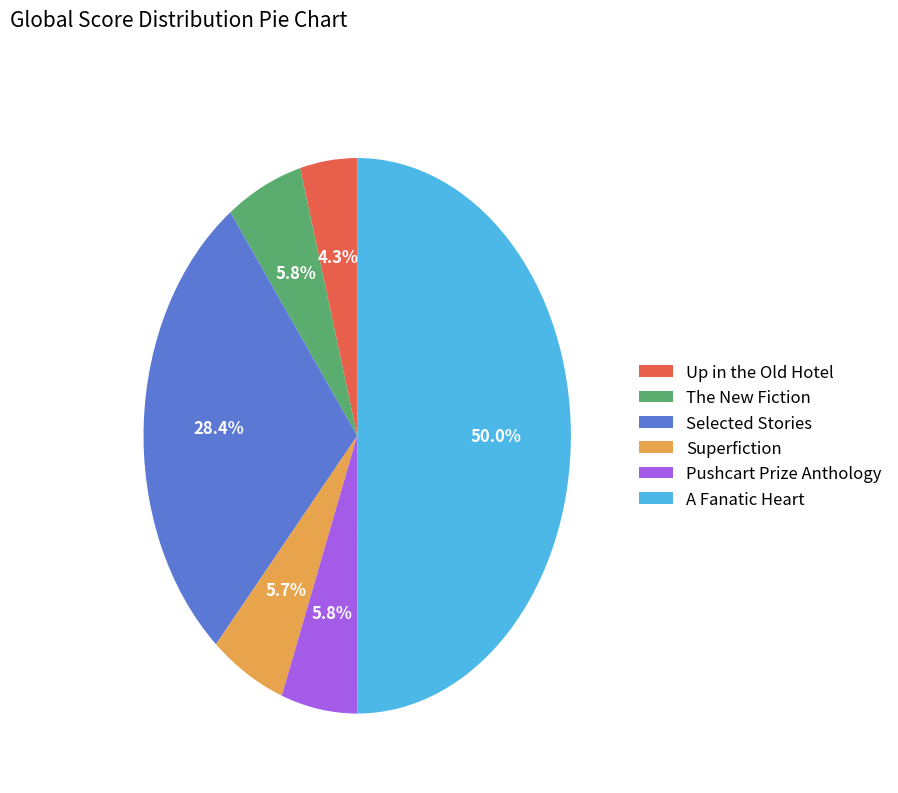

To the nearest percent, what is the combined percentage of Selected Stories and Up in the Old Hotel?

33%